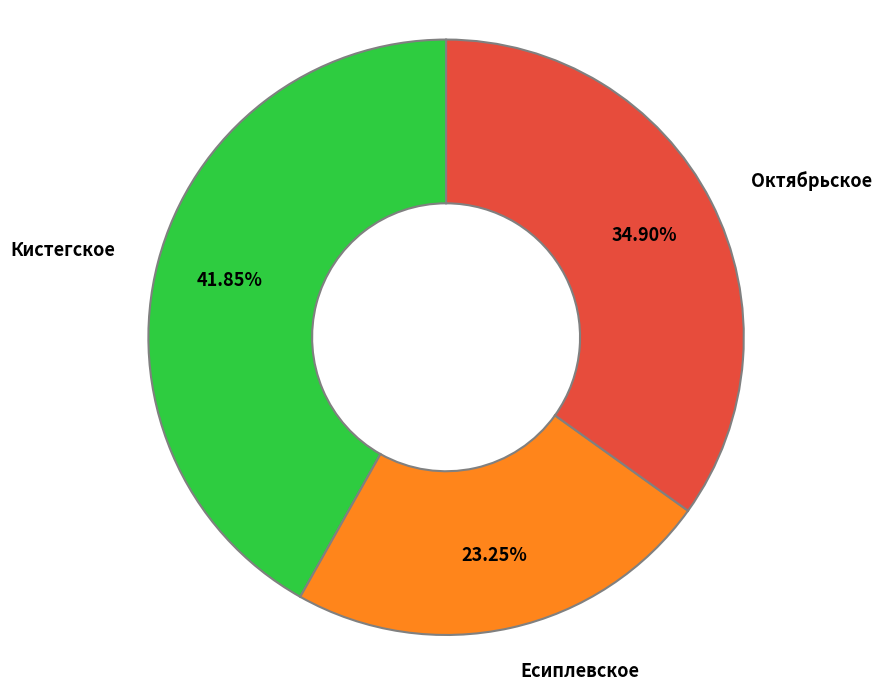

Is there a majority slice in this chart?

No